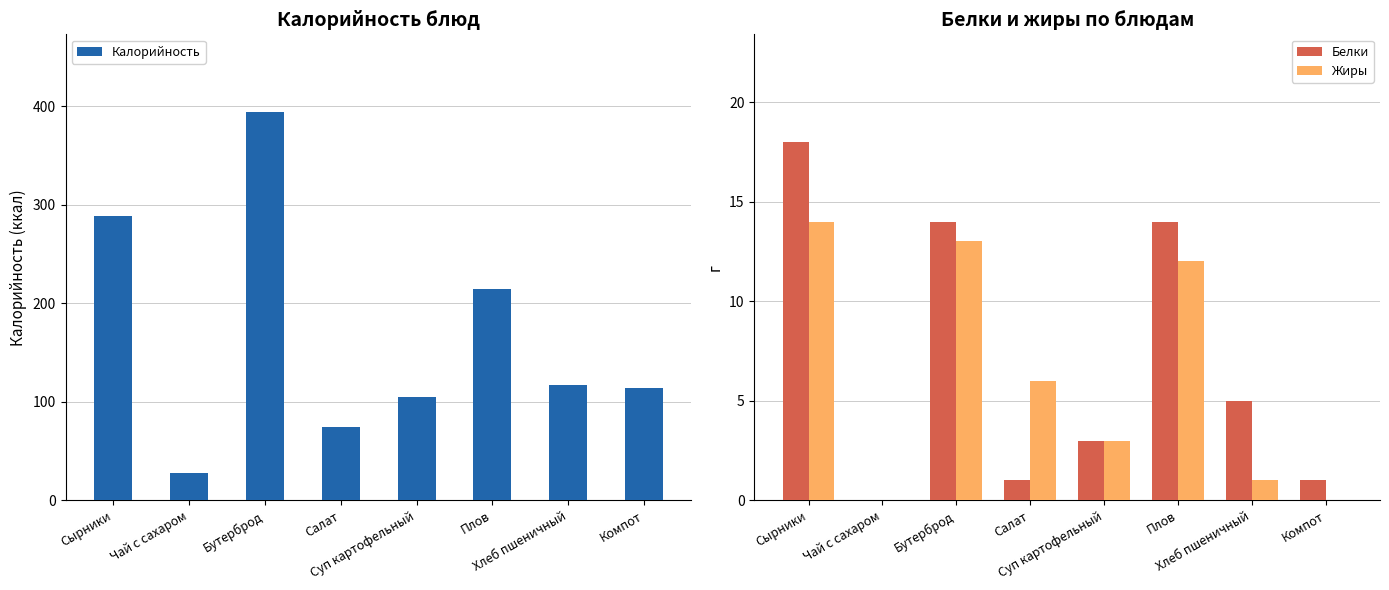

What is the spread (max minus min) of values at Компот?

114